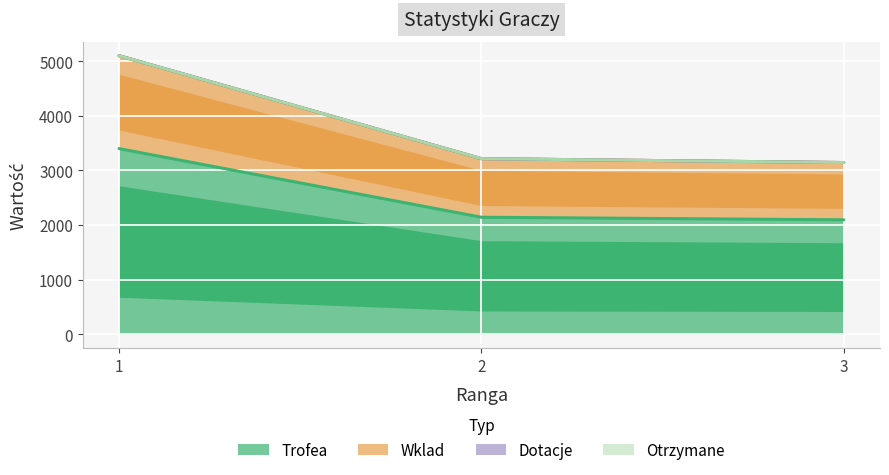

Between 1 and 2, which is larger?

1